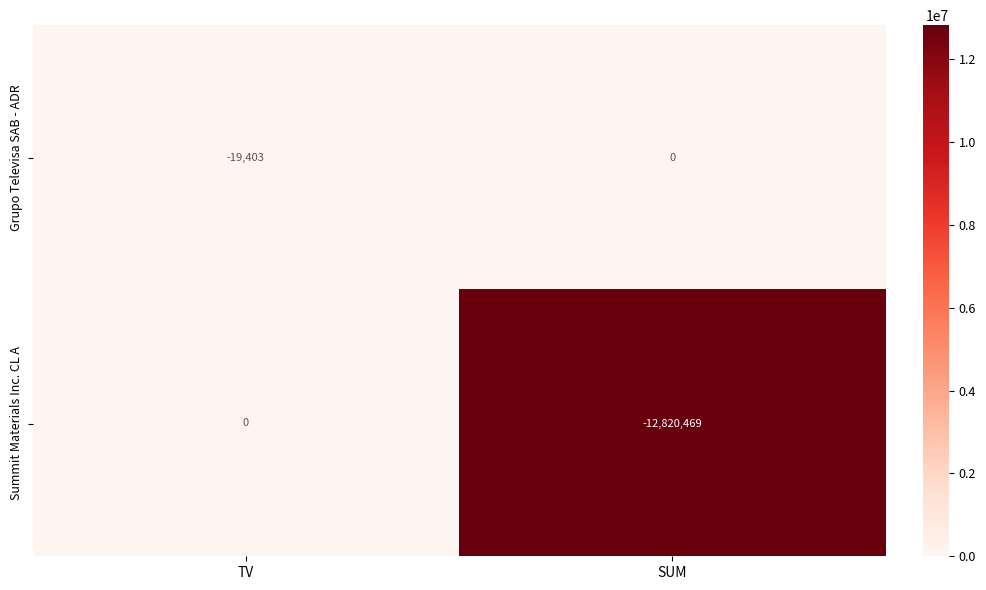

True or false: Summit Materials Inc. CL A has a value of 0 at TV.

True